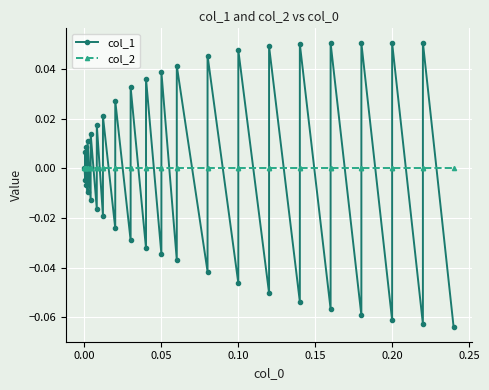

After their last crossing, which series has the higher values: col_2 or col_1?

col_2